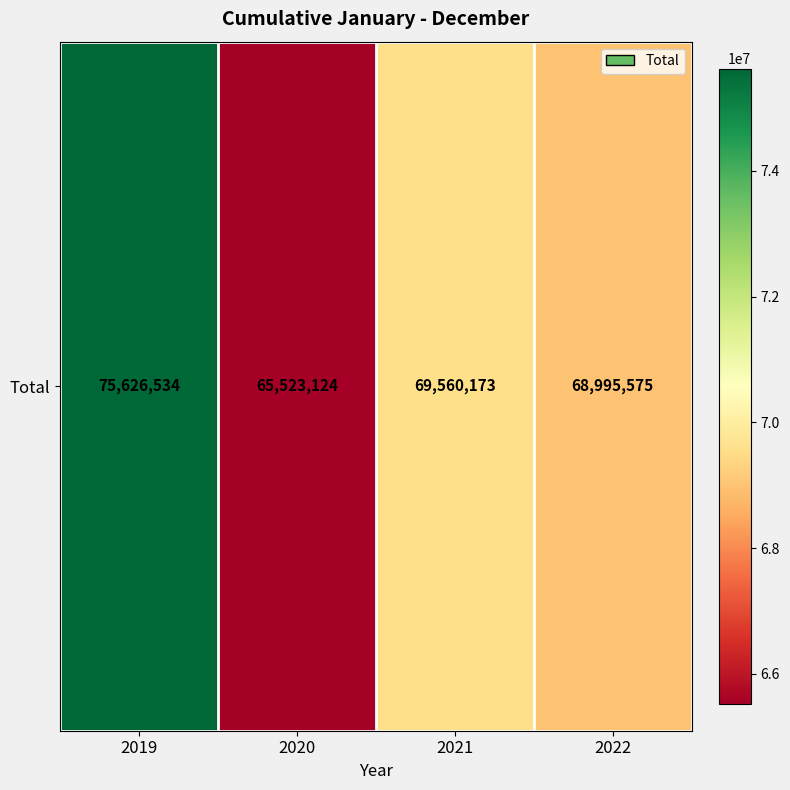

Reading left to right, what are all the values shown in this chart?

75626533.7	65523123.5	69560173.0	68995575.0